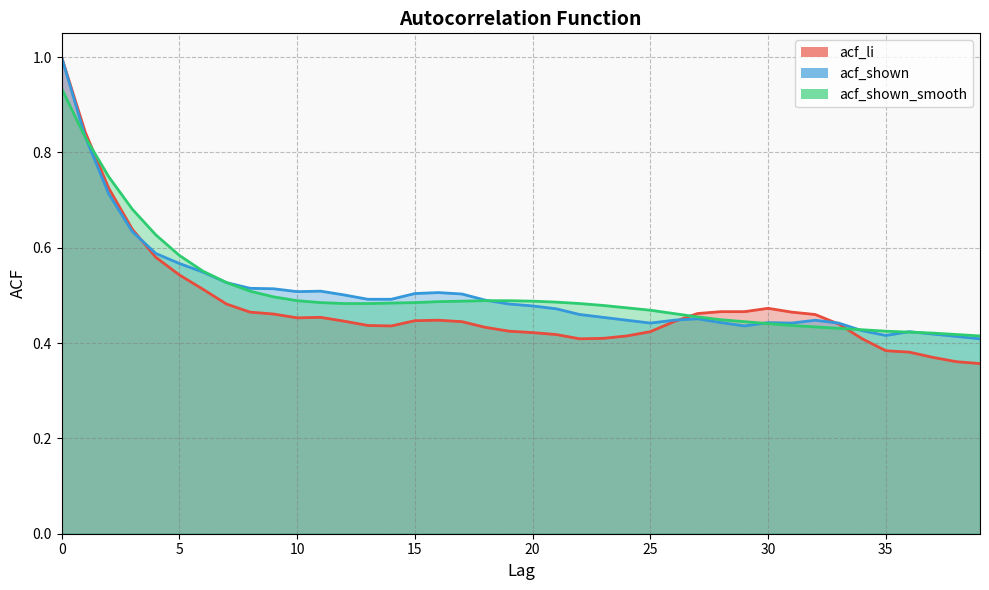

Where do acf_shown and acf_li first cross each other?

3 and 4